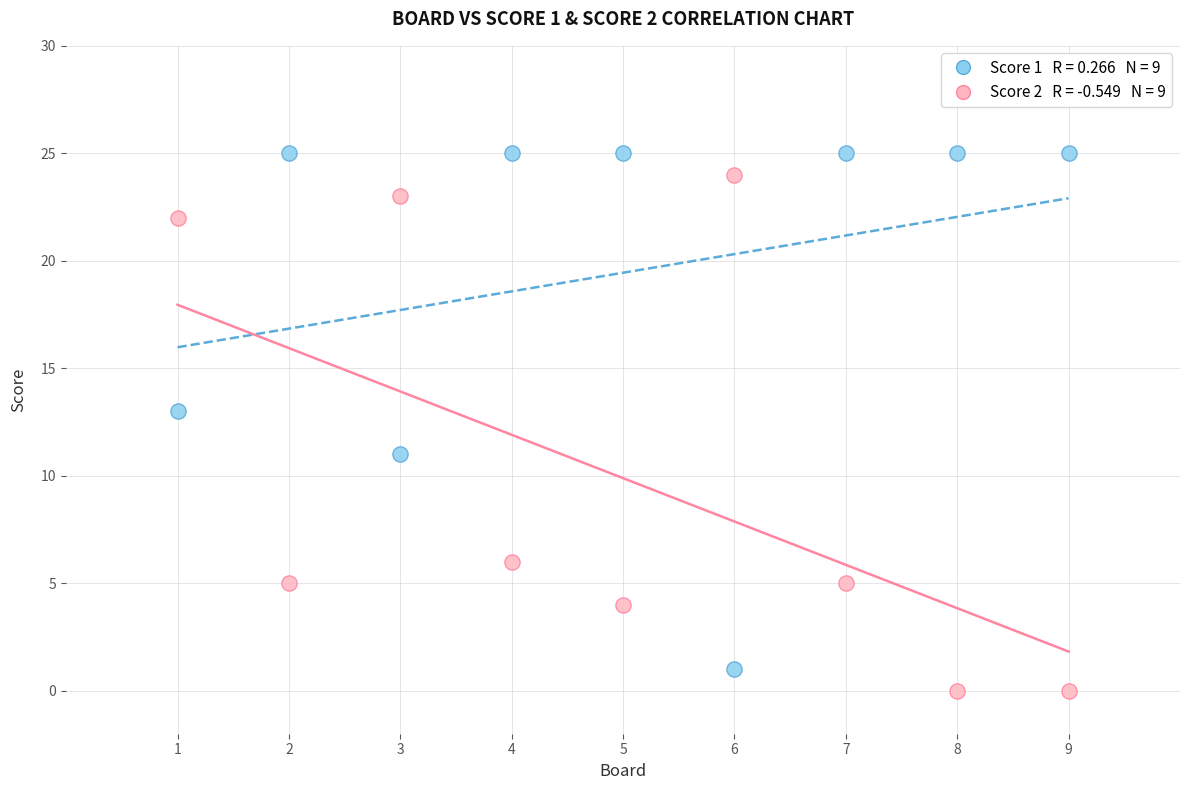

Across all data points, what is the range of X values (max minus min)?

8